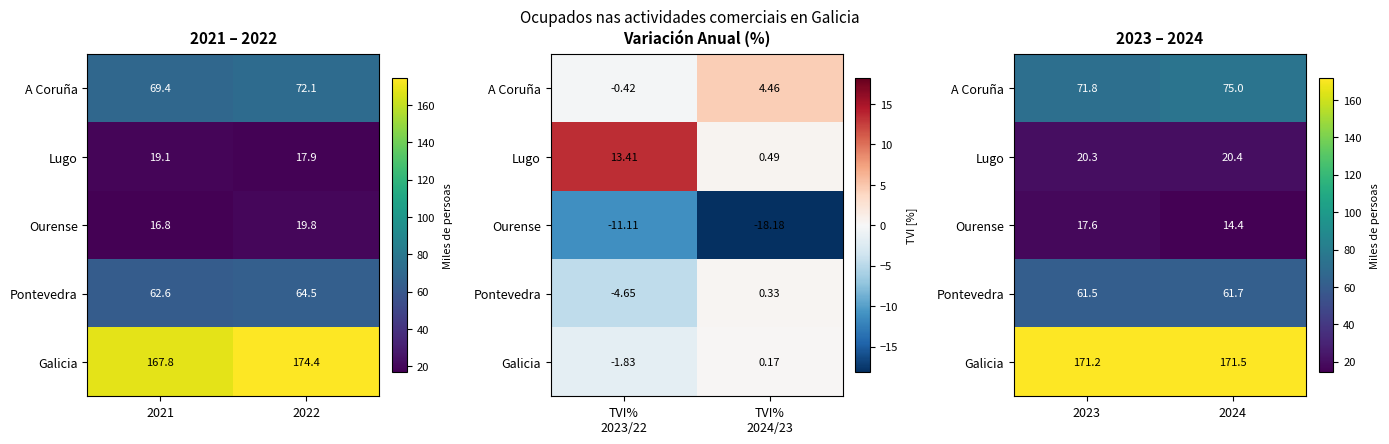

At which category is the sum across all series the highest?

2024